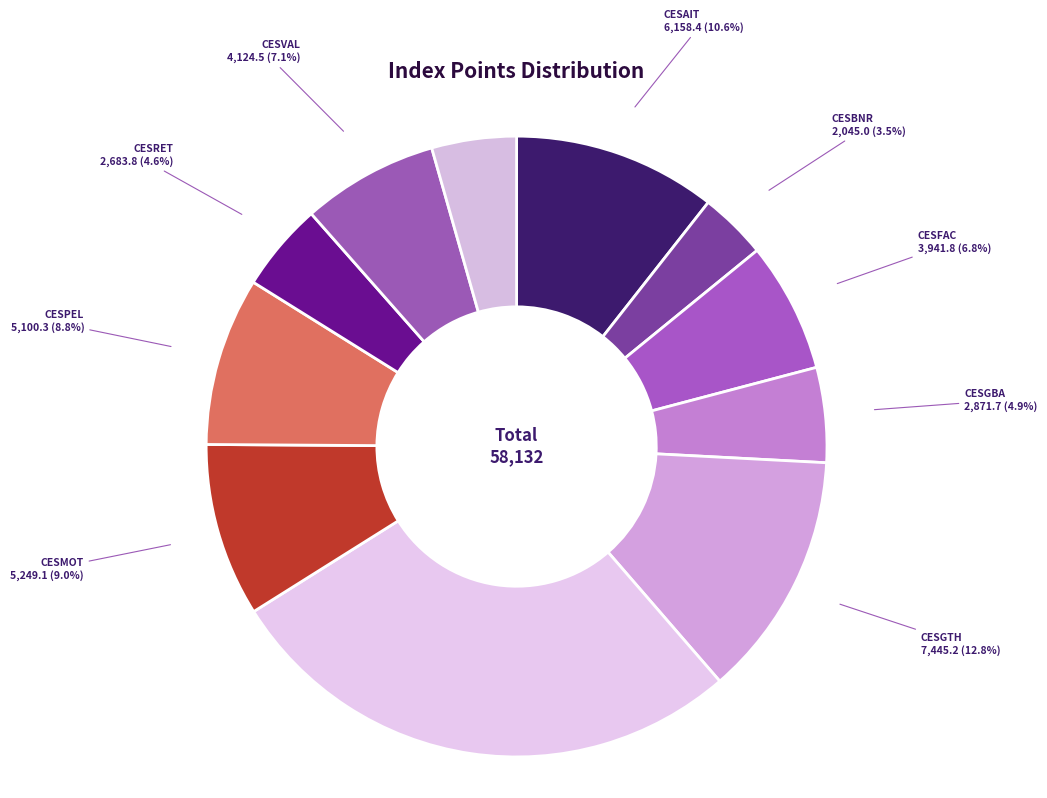

How many slices are in this pie chart?

11